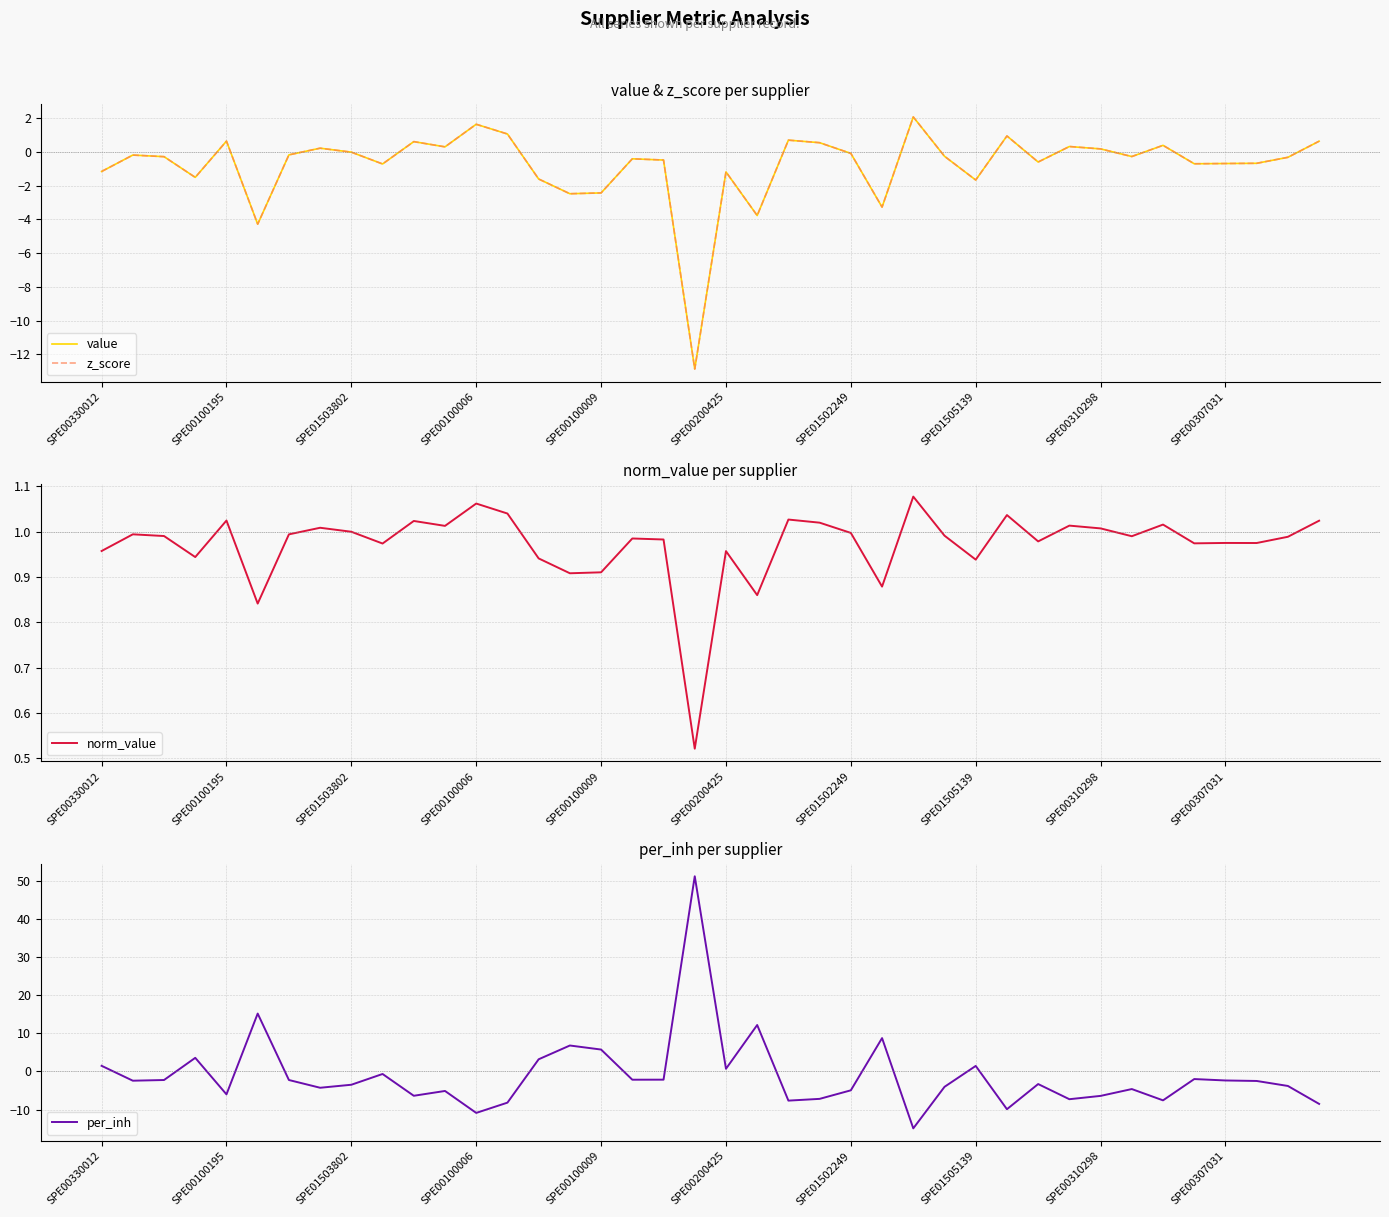

What is the difference between the highest and lowest values at 35?

3.0